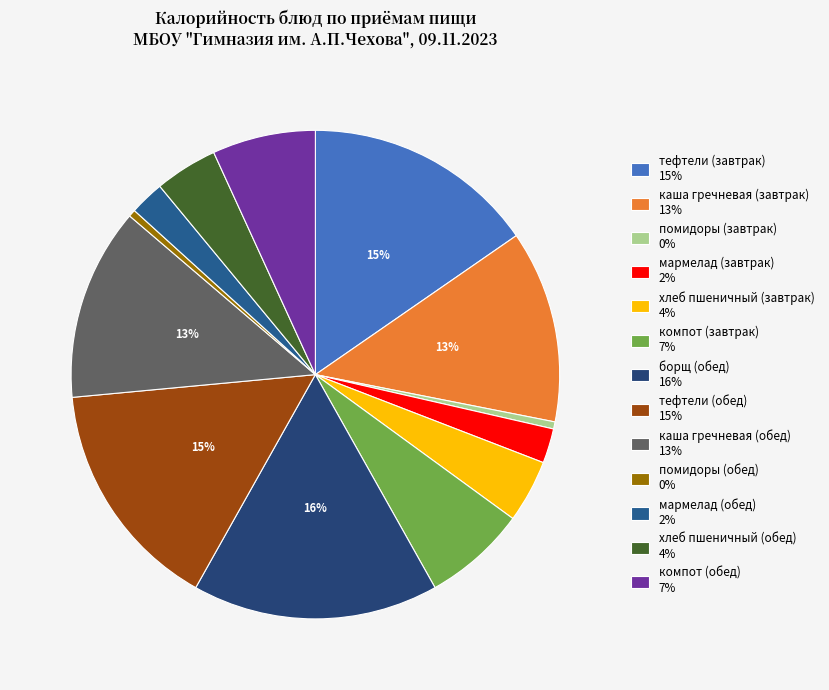

True or false: тефтели (завтрак) accounts for 30% of the total.

False